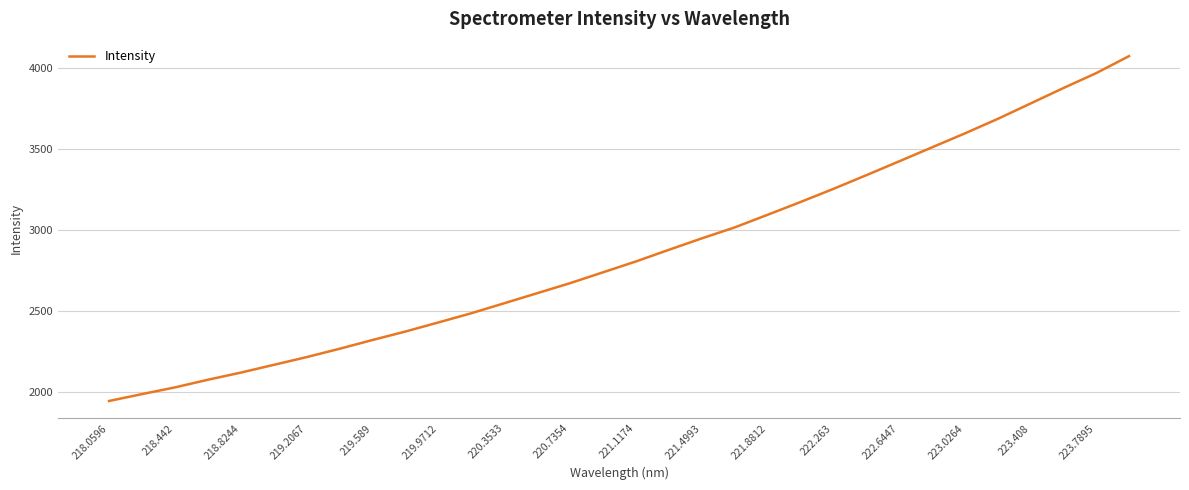

Count the number of categories in the chart.

32